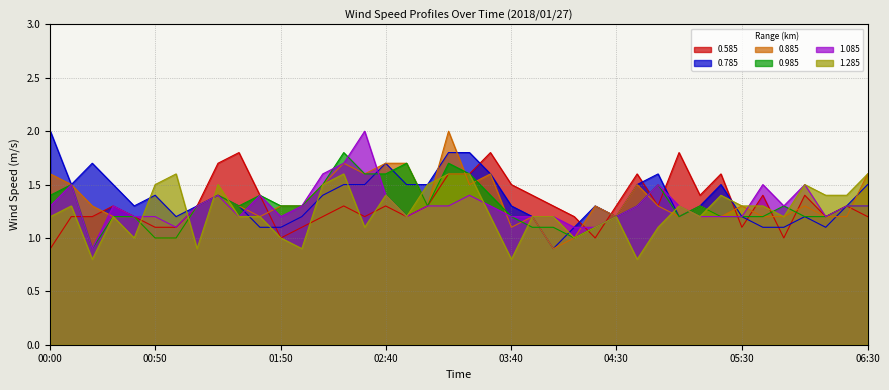

What is the sum of all 1.085 values?

52.3